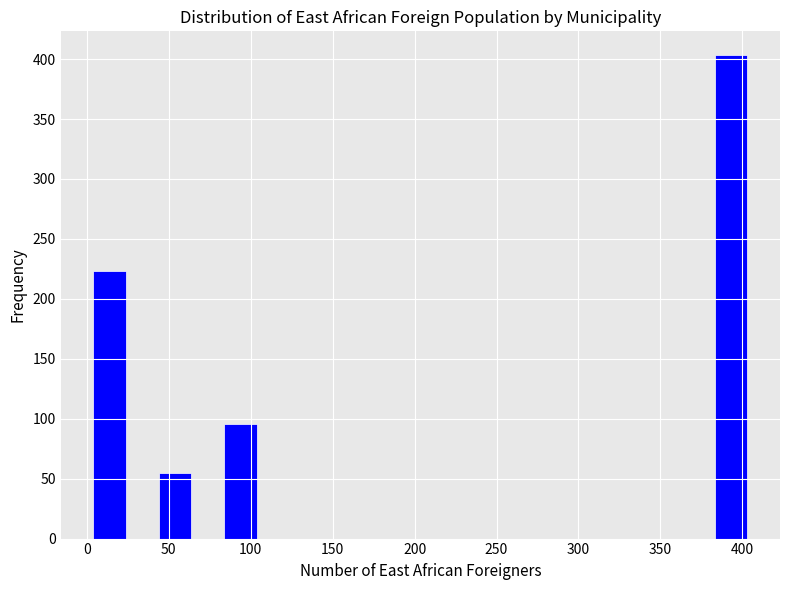

Around what value on the x-axis is the tallest bar? Give the approximate position of its centre, as read against the axis.

395